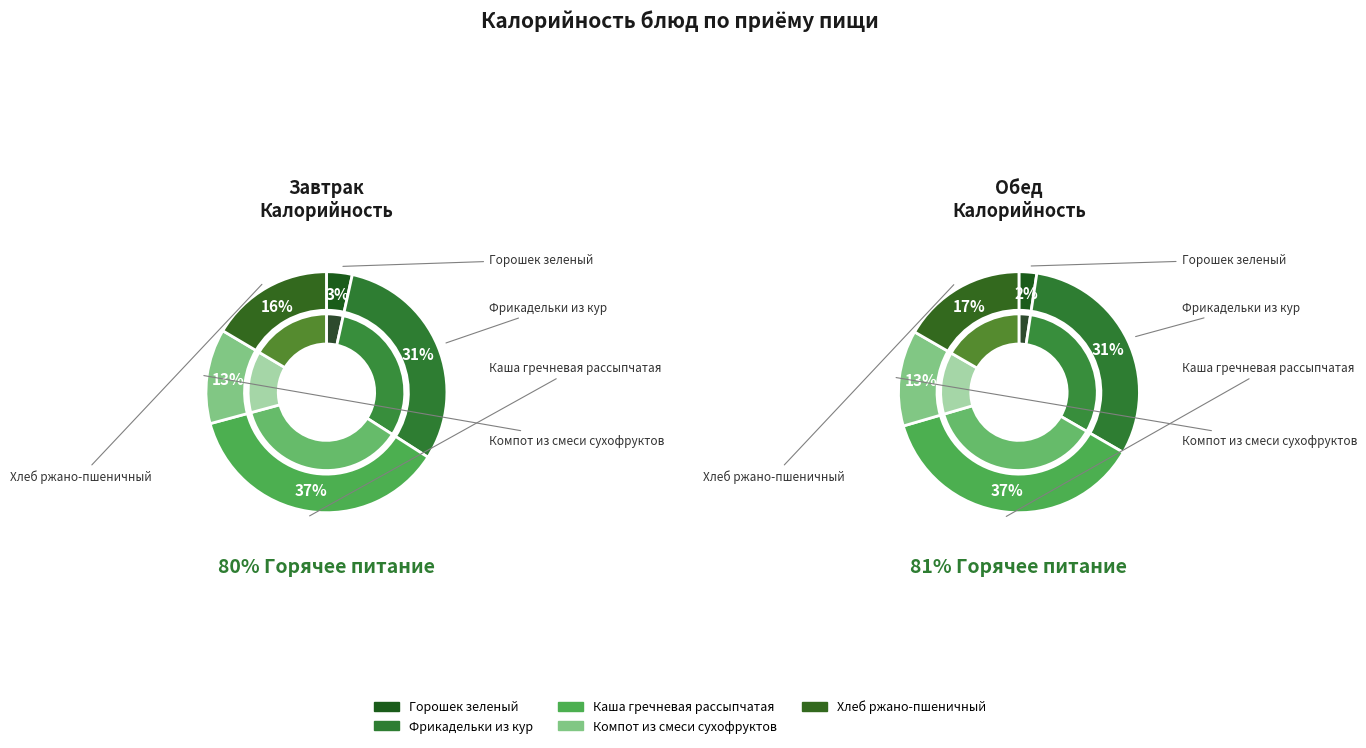

What percentage is NOT represented by Хлеб ржано-пшеничный?

83.5%